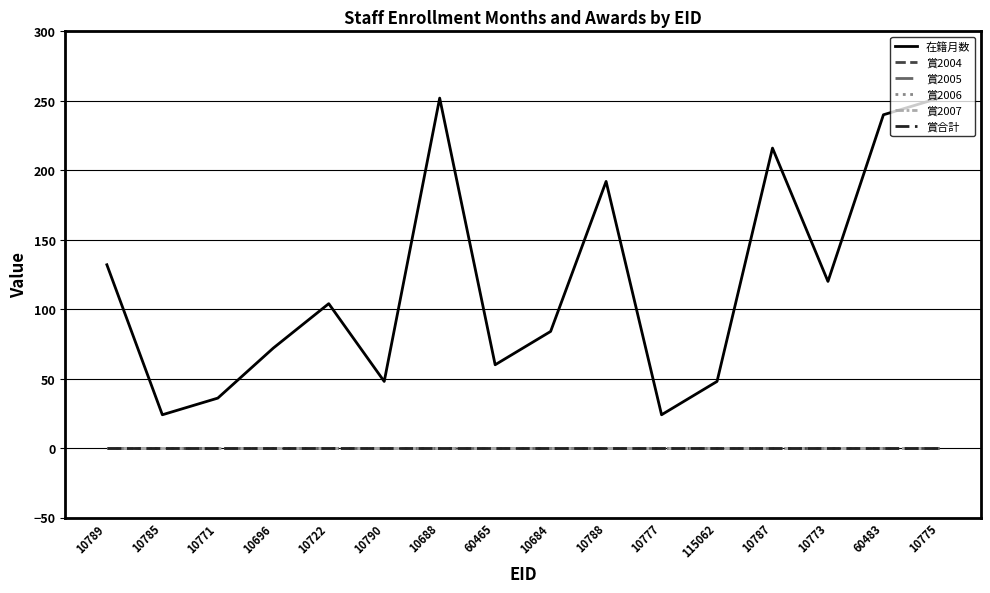

Is the value of 賞合計 at 10684 greater than the value of 賞2006 at 10777?

No